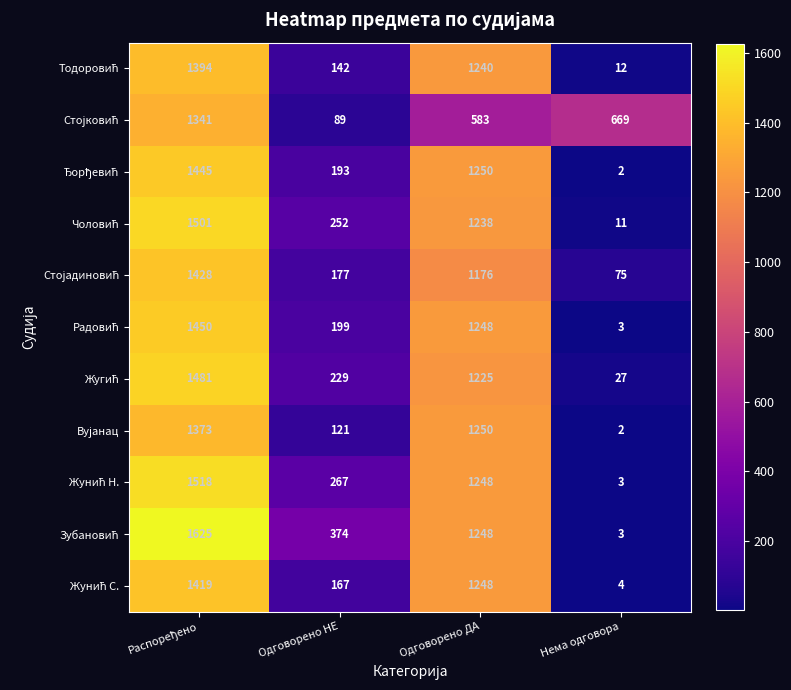

At which category does the chart reach its minimum across all series?

Нема одговора